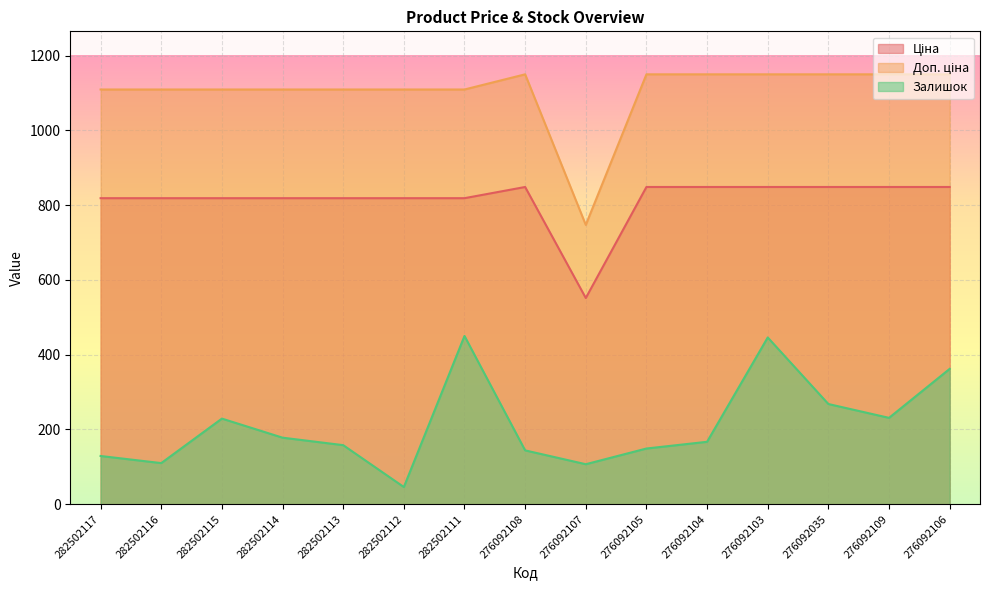

How many lines are shown in the chart?

3